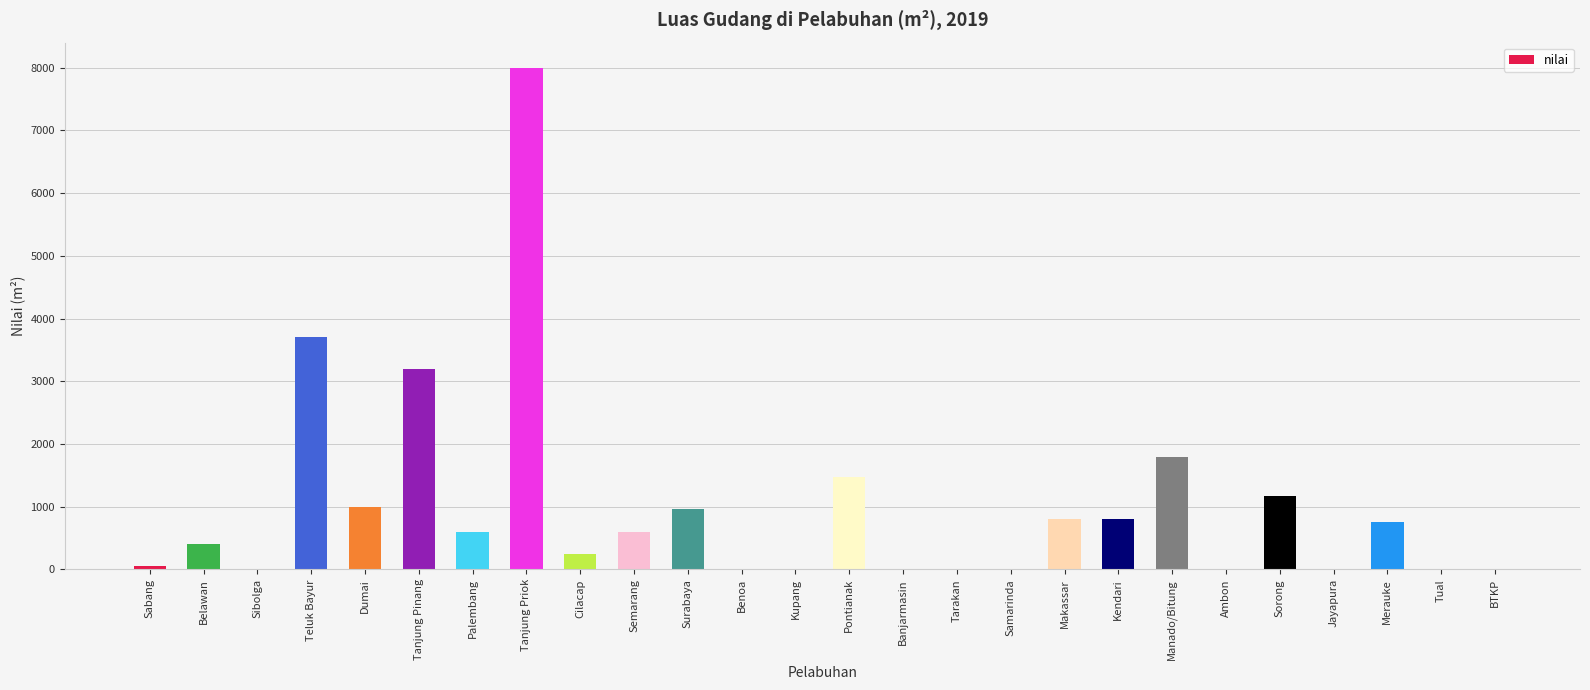

What is the change in value from Teluk Bayur to Jayapura?

-3702